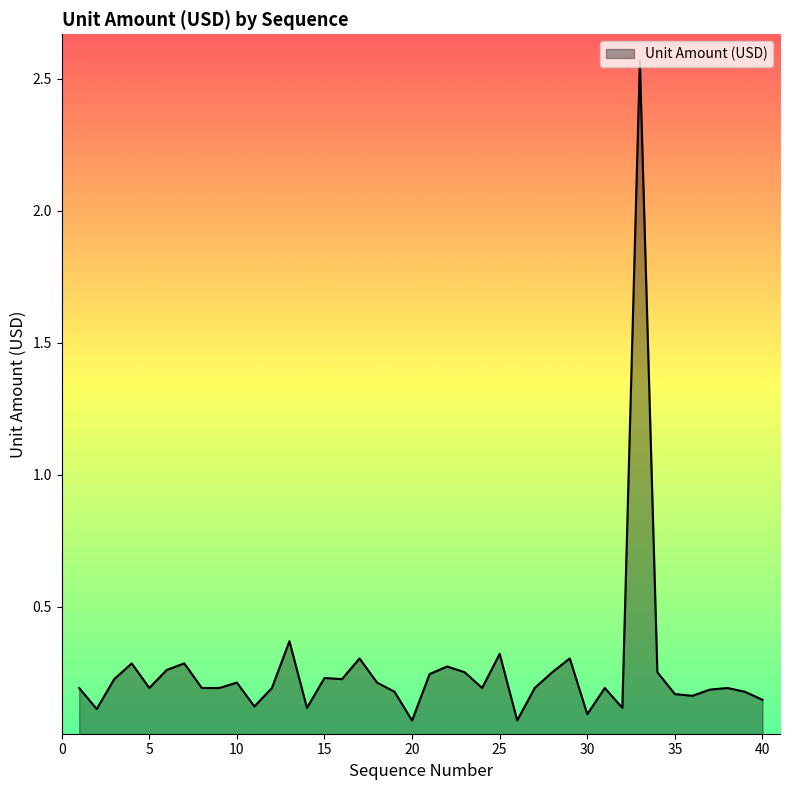

What is the sum of all values?

10.6